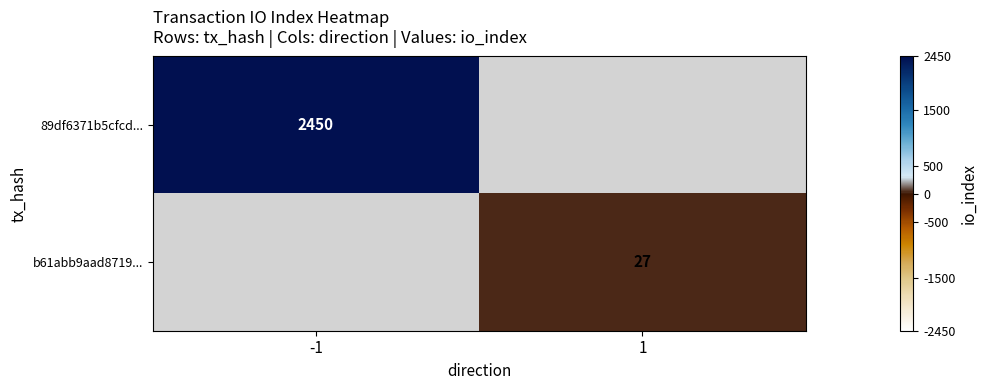

Is it true that 89df6371b5cfcd... equals 1494 at -1?

False